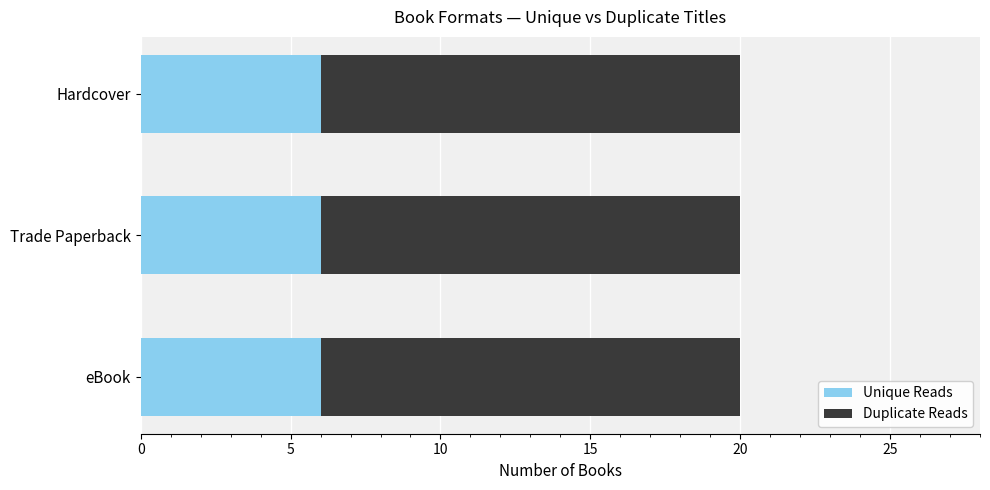

Is it true that Unique Reads equals 10 at Hardcover?

False